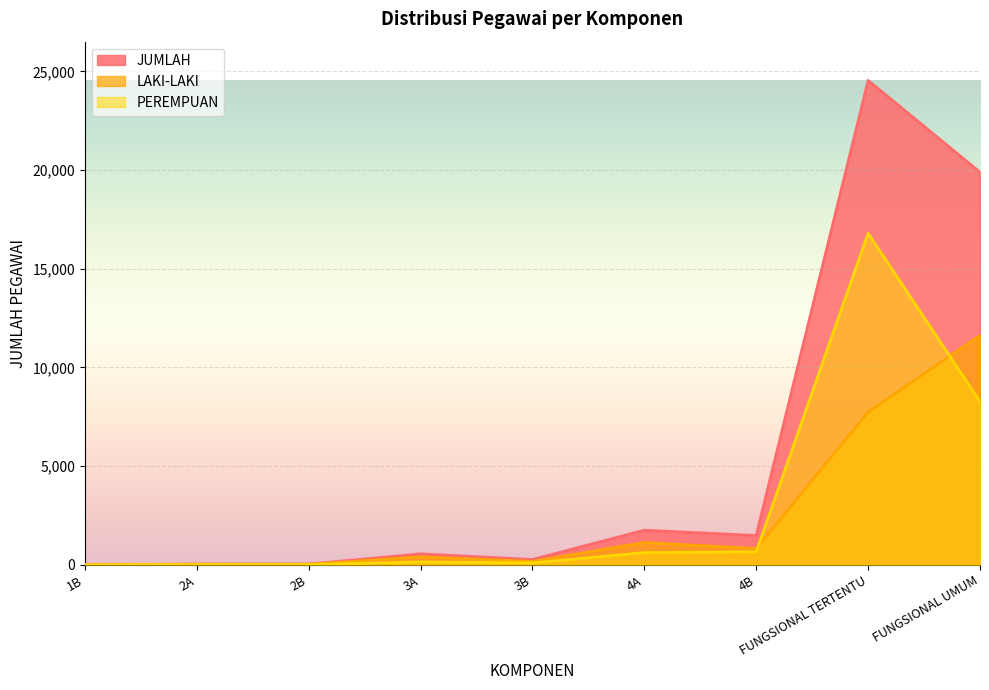

List the series in order of their peak value, highest first.

JUMLAH, PEREMPUAN, LAKI-LAKI